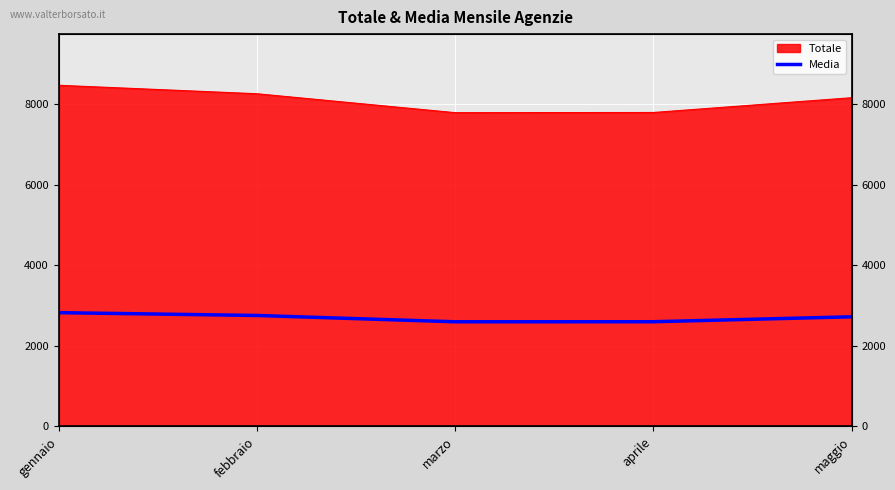

How many points are lower than both their immediate neighbors (excluding endpoints)?

1